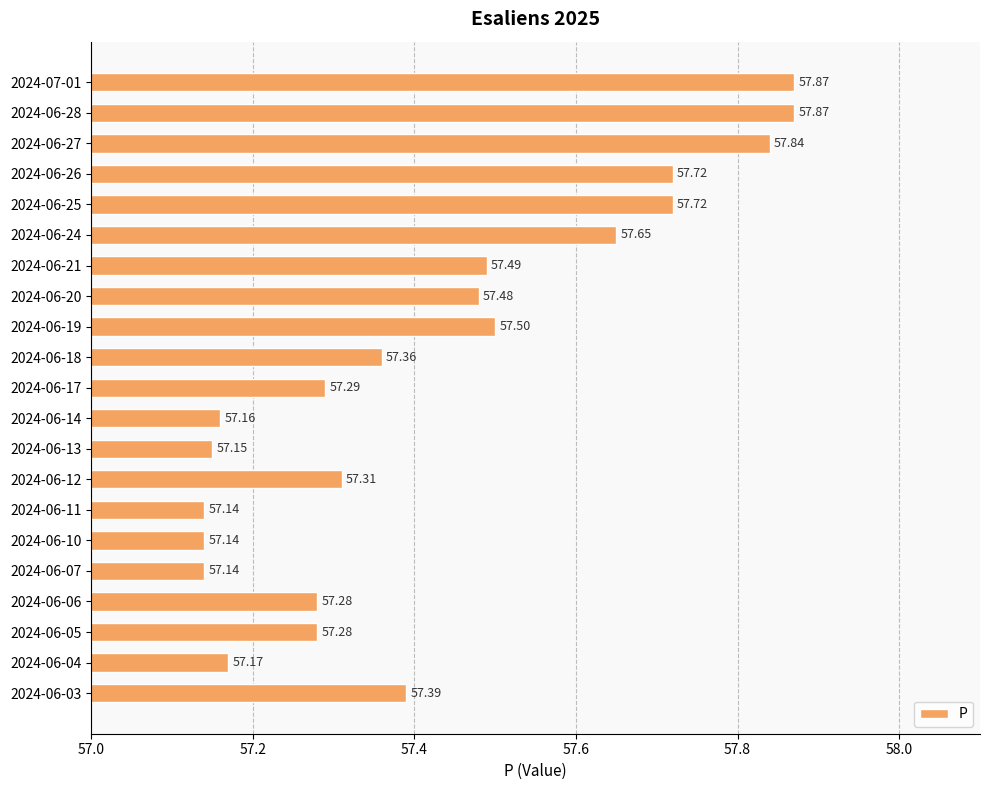

Between 2024-06-06 and 2024-06-12, which is larger?

2024-06-12